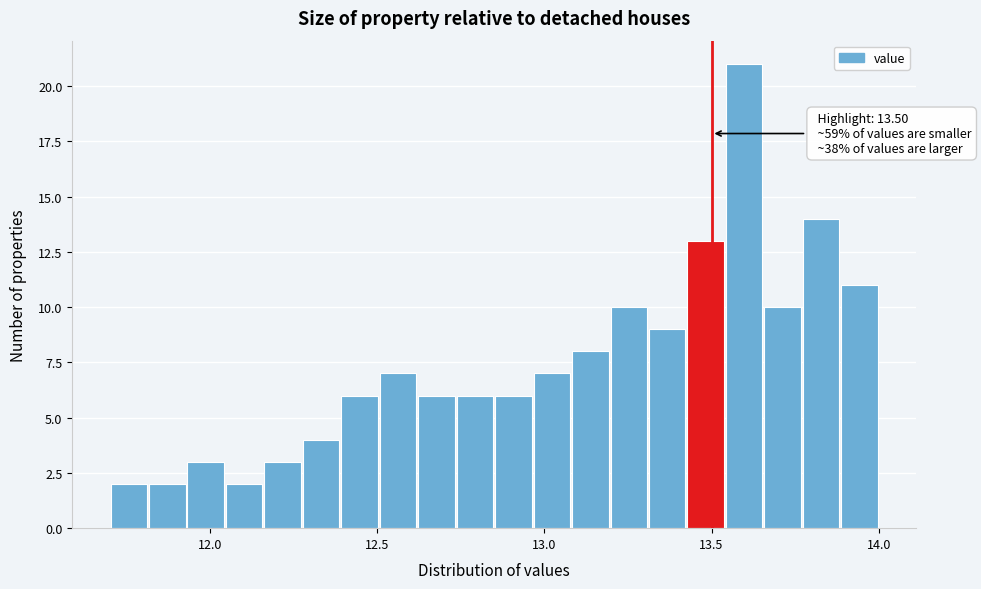

Read against the x-axis, roughly where is the centre of the tallest bar?

13.60